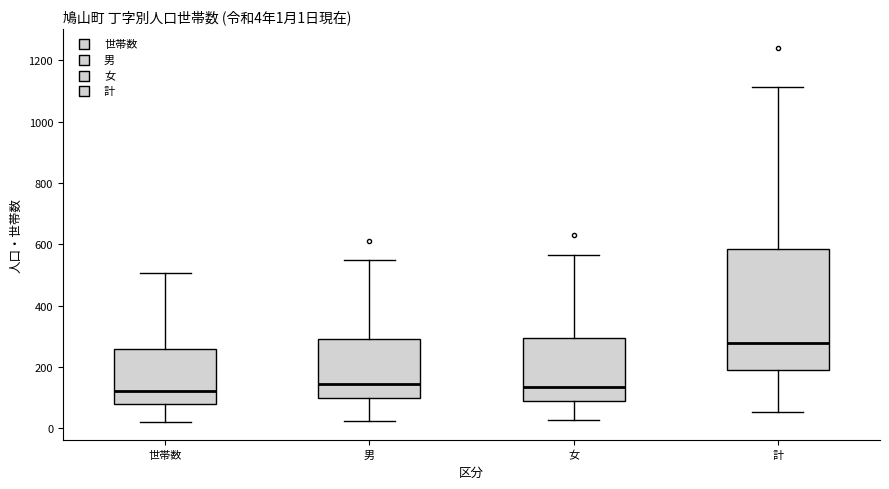

Which box's median line is the highest?

計